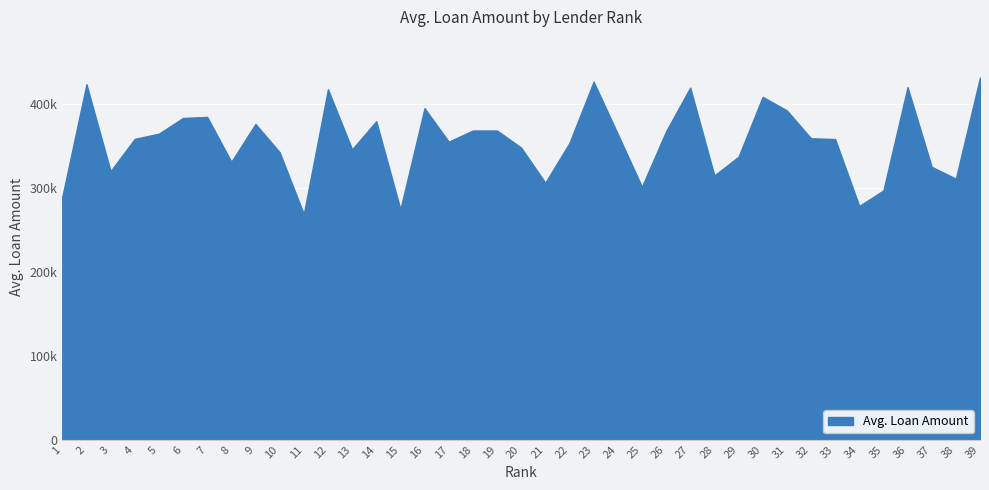

Does the chart have visible grid lines?

Yes